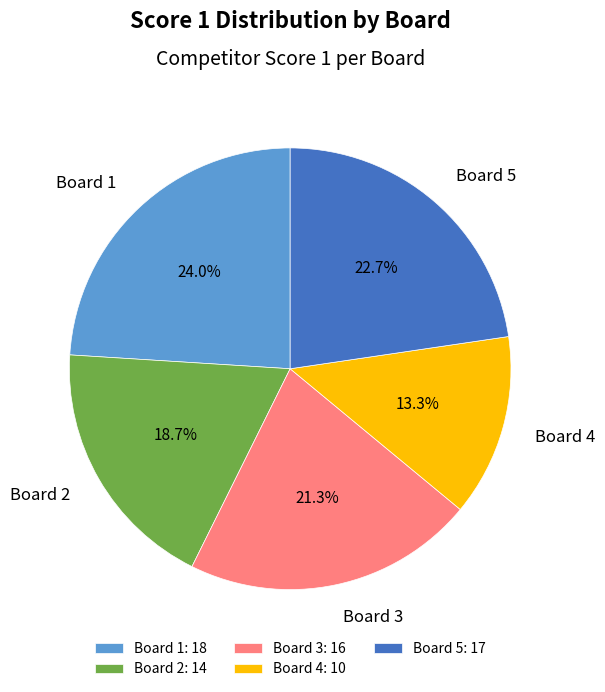

Does Board 2 account for over 50% of the chart?

No